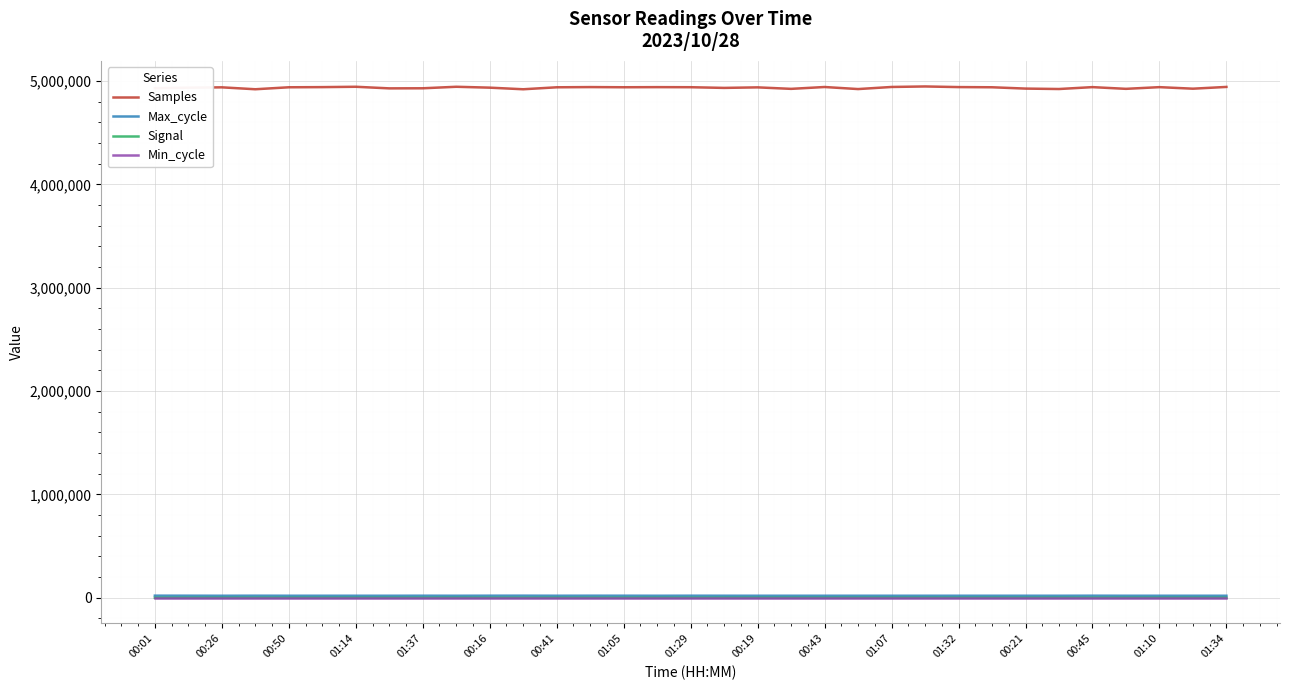

True or false: Samples and Signal intersect in this chart.

False